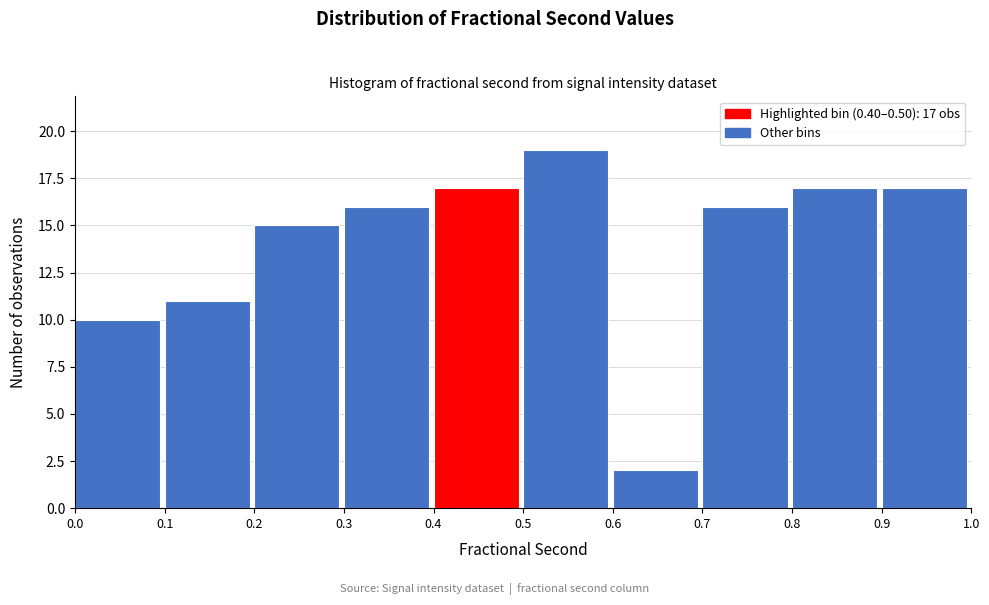

Over which range of the x-axis is the bar tallest?

0.5 to 0.6